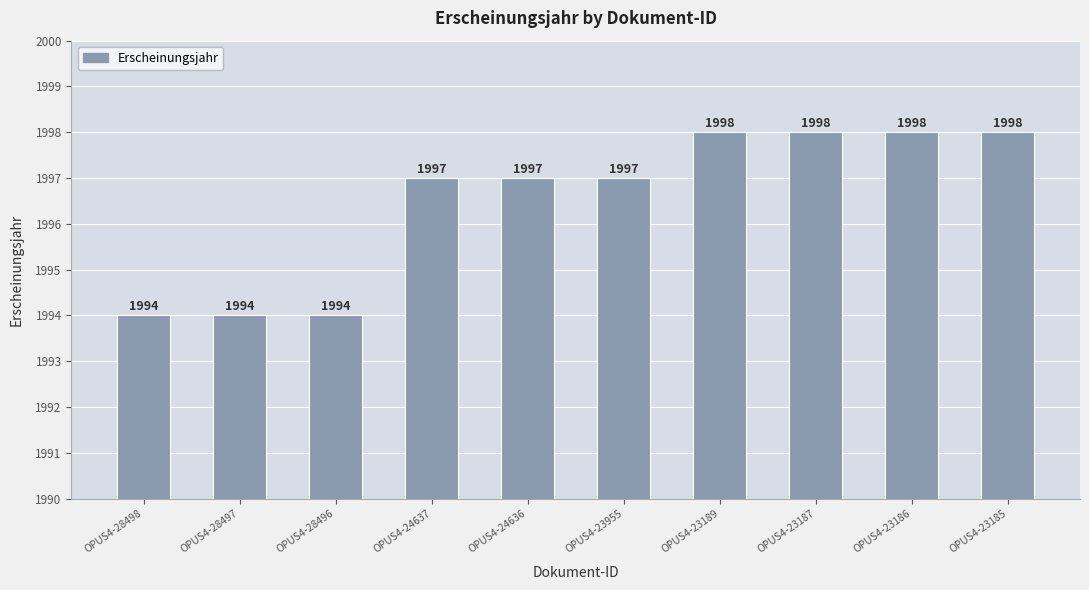

Between OPUS4-23186 and OPUS4-28496, which is larger?

OPUS4-23186